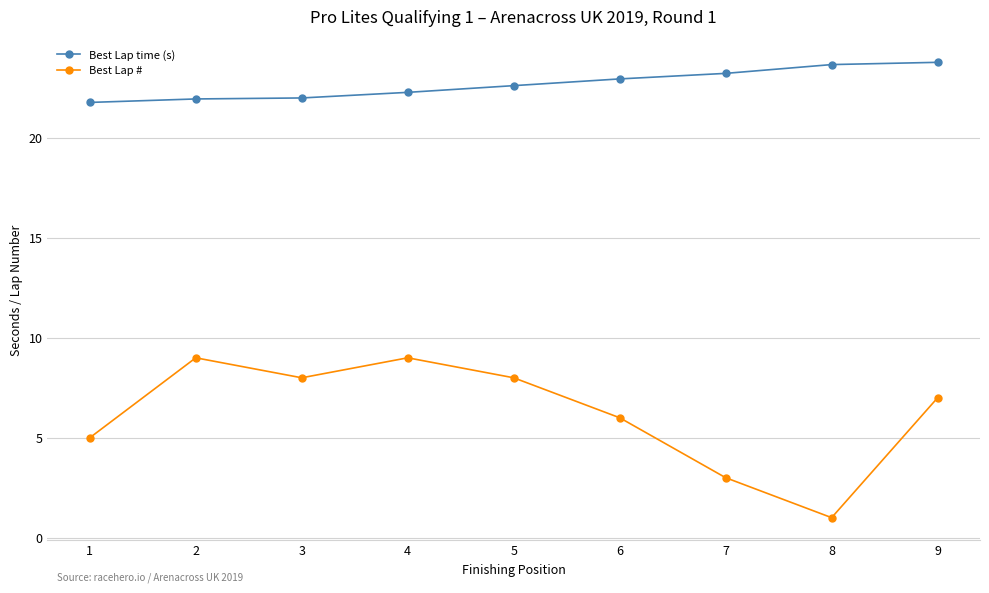

What is the smallest value displayed?

1.0